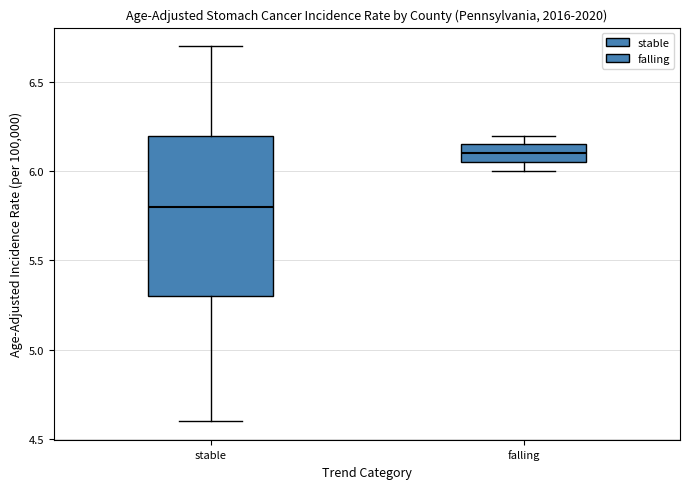

Where does the median line of the box for falling sit on the y-axis? The values are not printed on the chart, so give them approximately, as read against the axis.

6.10